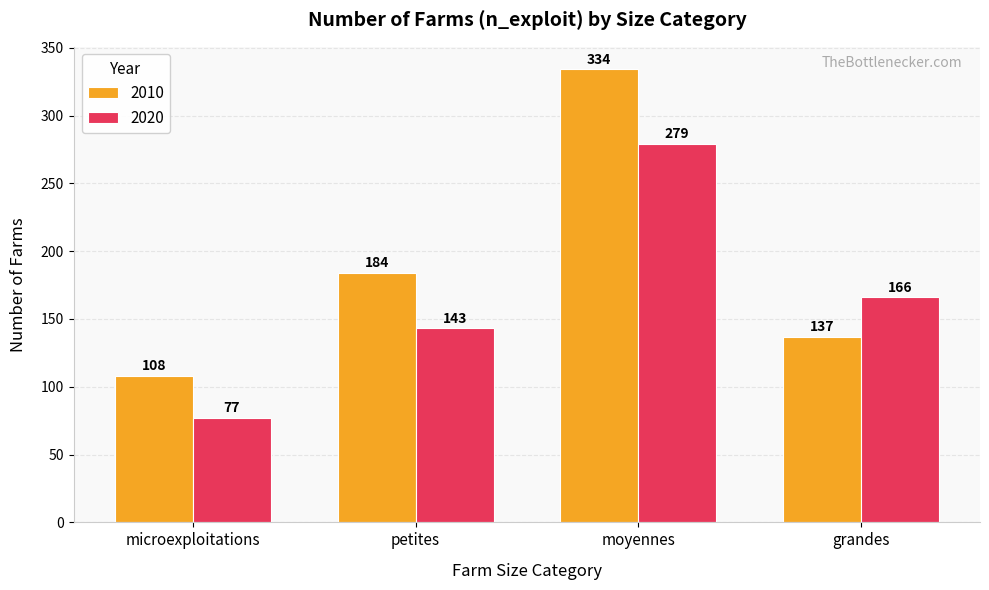

How many groups of bars are there?

4